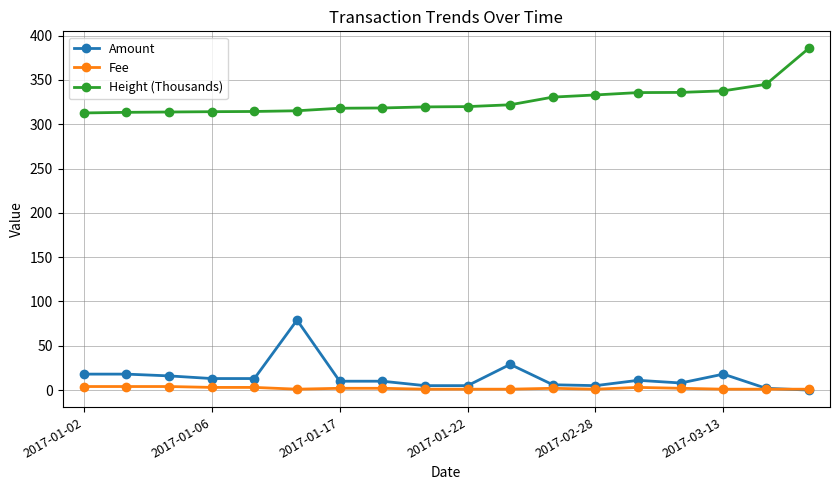

True or false: Height (Thousands) and Fee intersect in this chart.

False